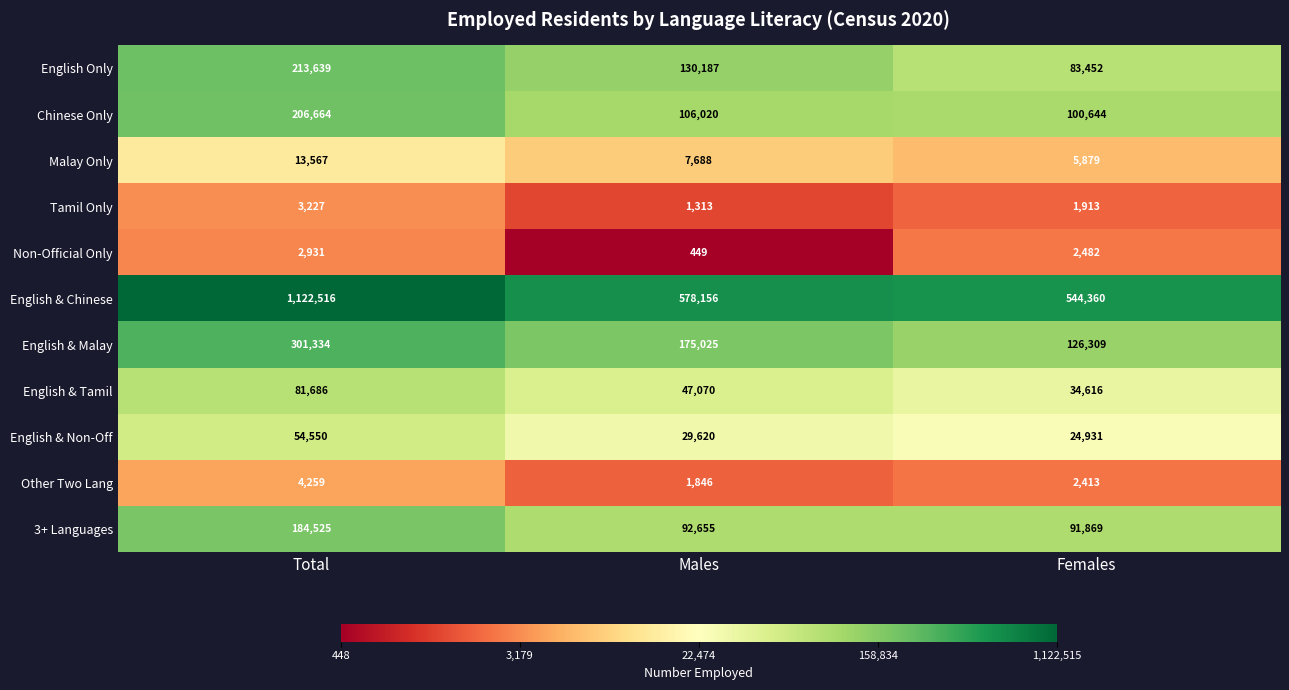

Count the number of data series in this chart.

11